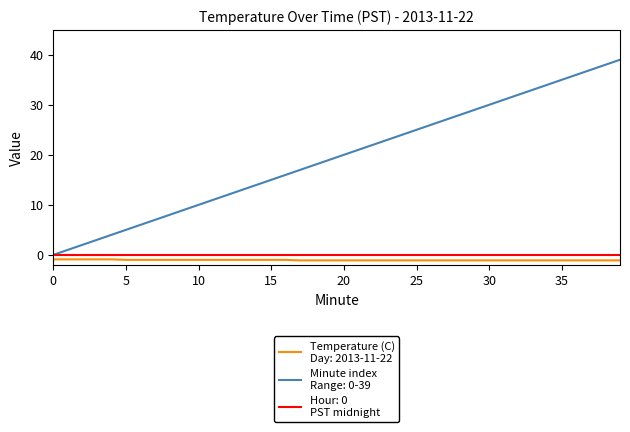

What is the minimum value shown in the chart?

-1.1